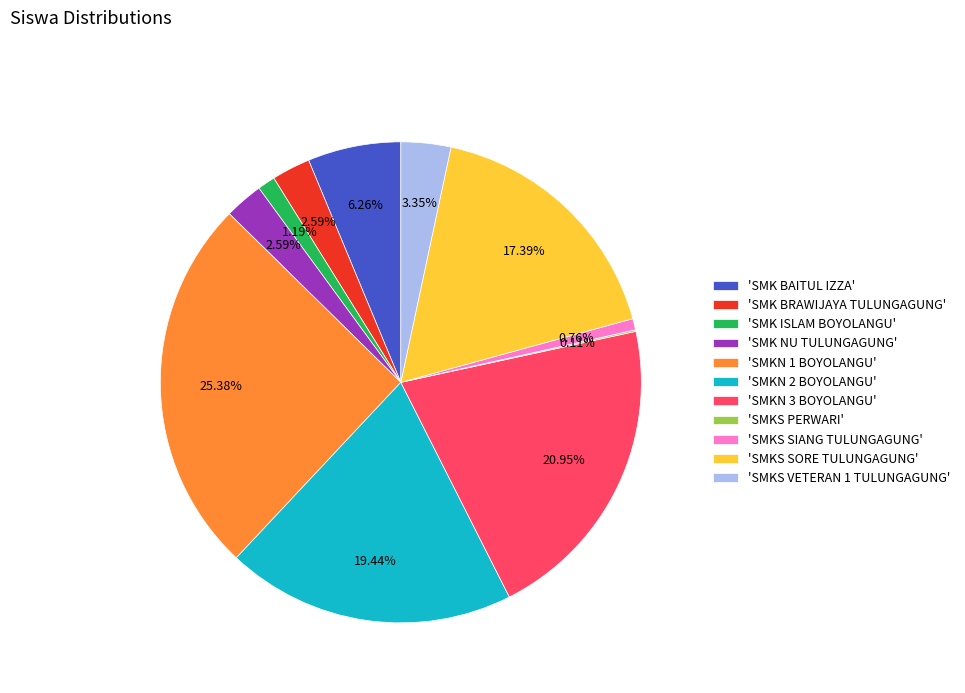

Approximately how many times larger is the value at 'SMKN 3 BOYOLANGU' compared to 'SMK ISLAM BOYOLANGU'?

17.6